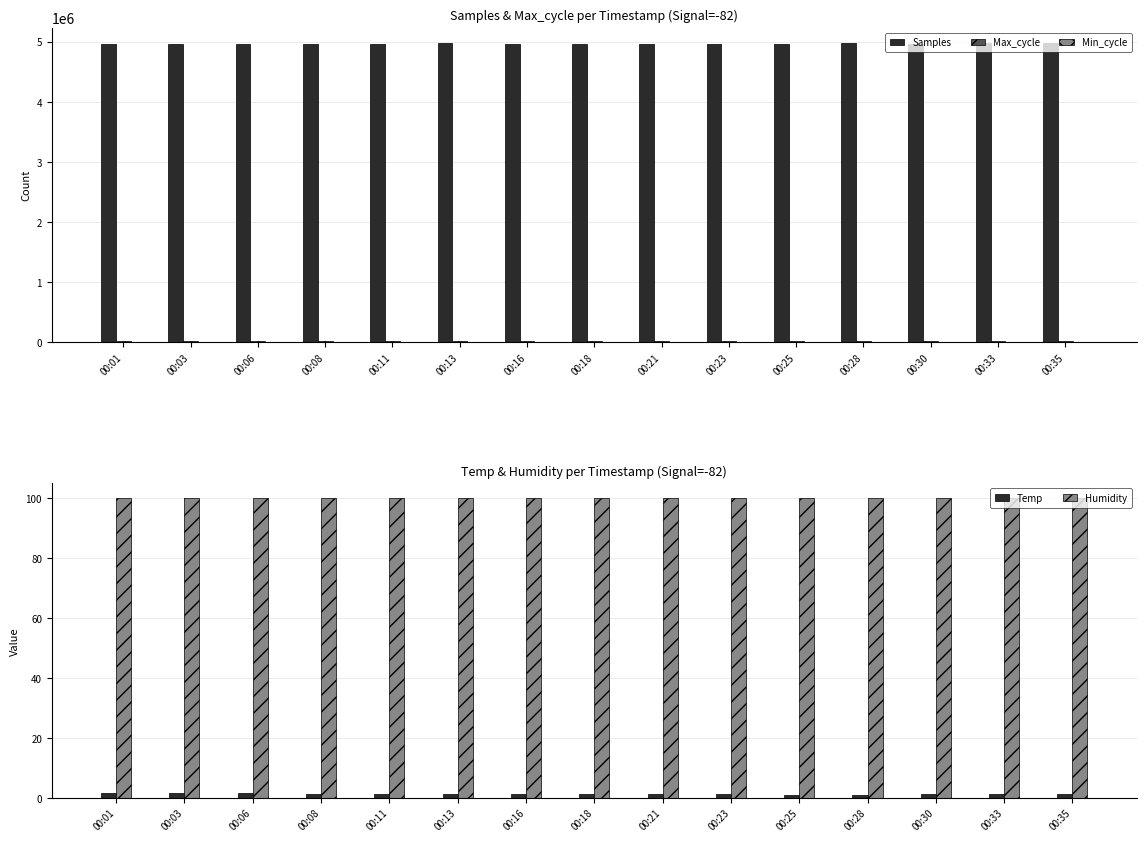

What is the value of the Min_cycle bar at the 1st from the left?

28.0